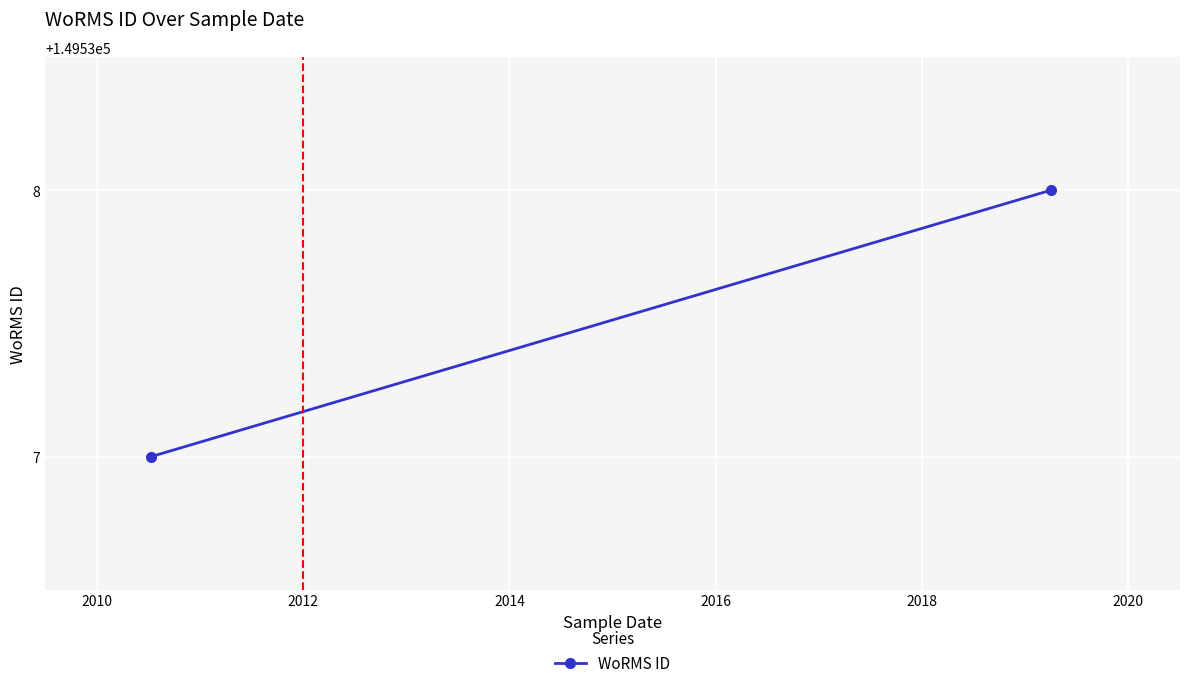

What is the greatest value displayed?

149538